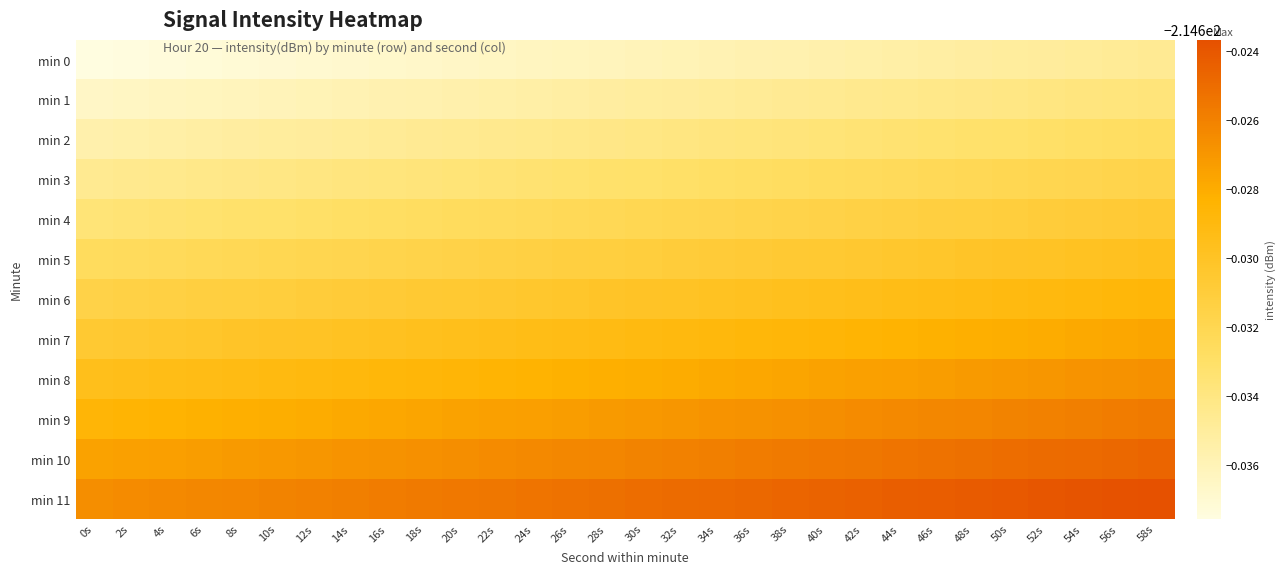

Which category has the lowest value across all series?

0s